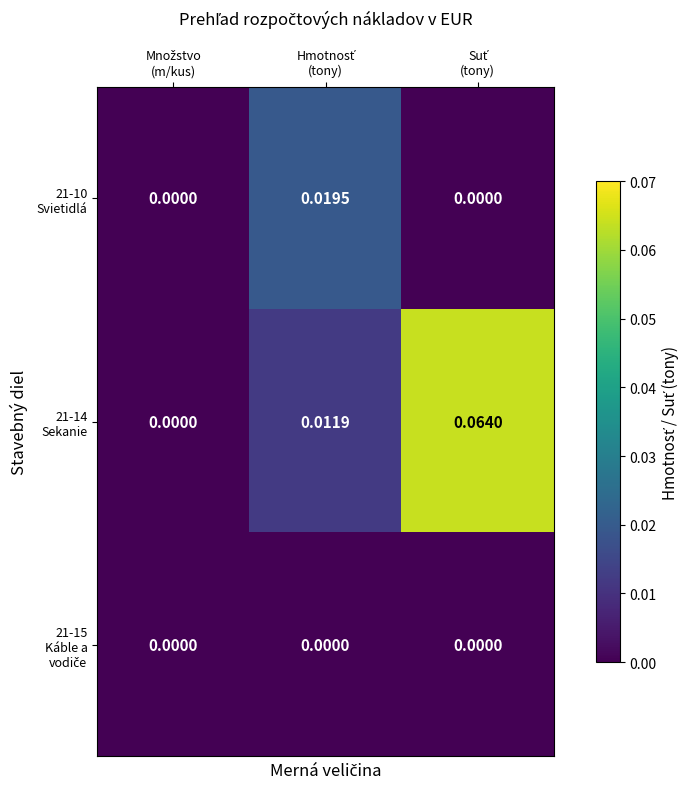

List the series in order of their overall mean, lowest first.

21-15 Káble a vodiče, 21-10 Svietidlá, 21-14 Sekanie